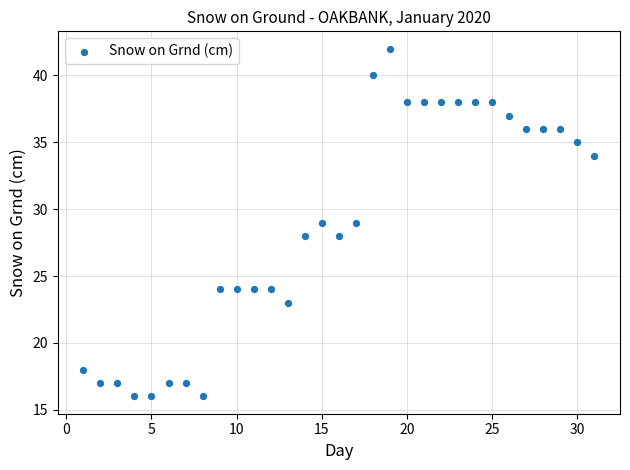

What is the range of Y values (max minus min)?

26